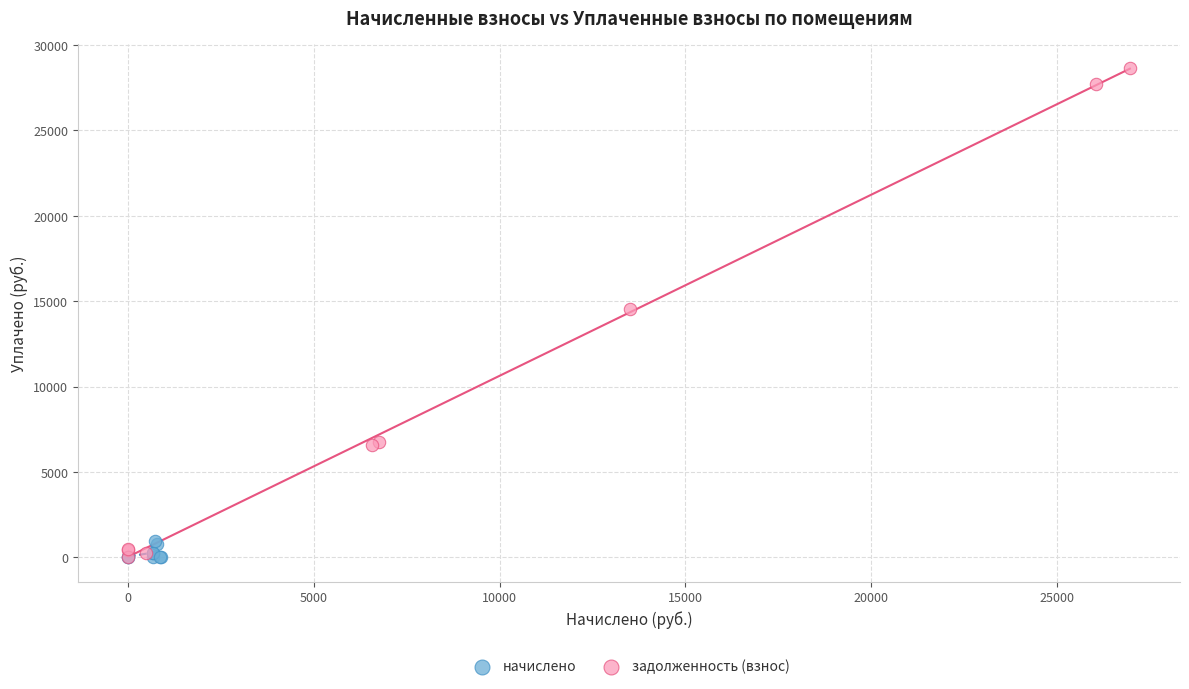

Which series contains the highest Y value?

задолженность (взнос)